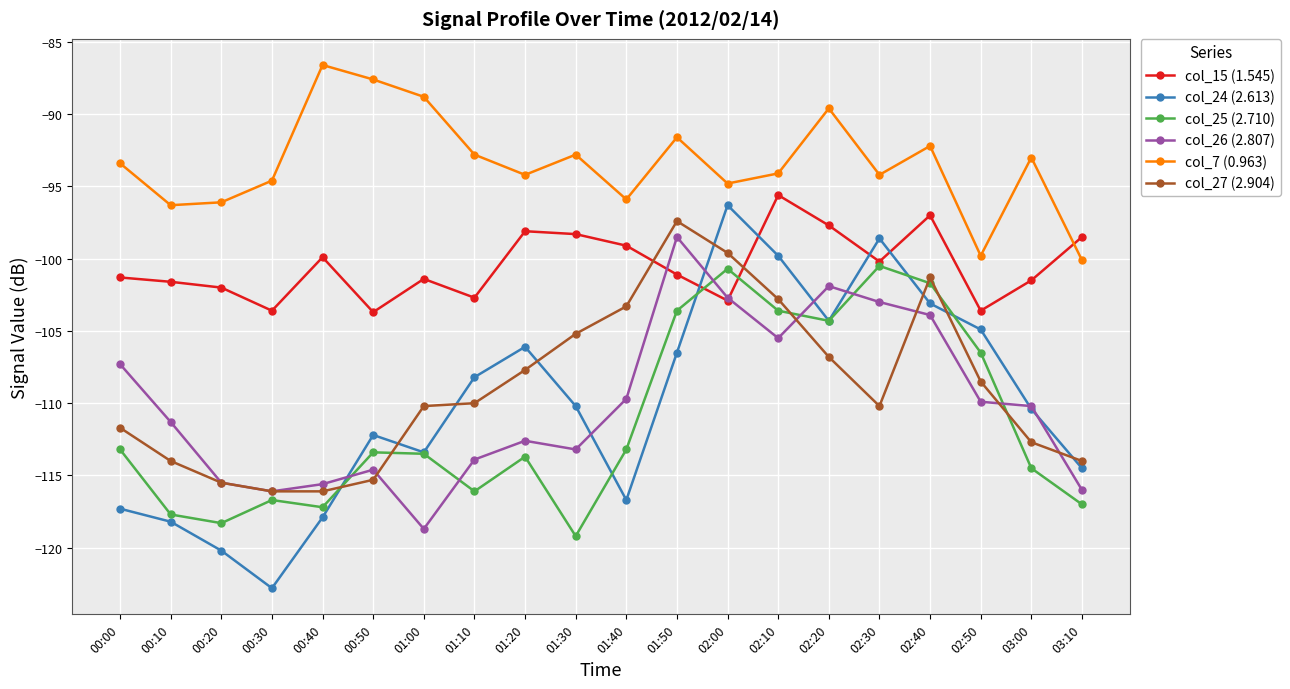

True or false: col_27 (2.904) has a value of -32.9 at 00:20.

False